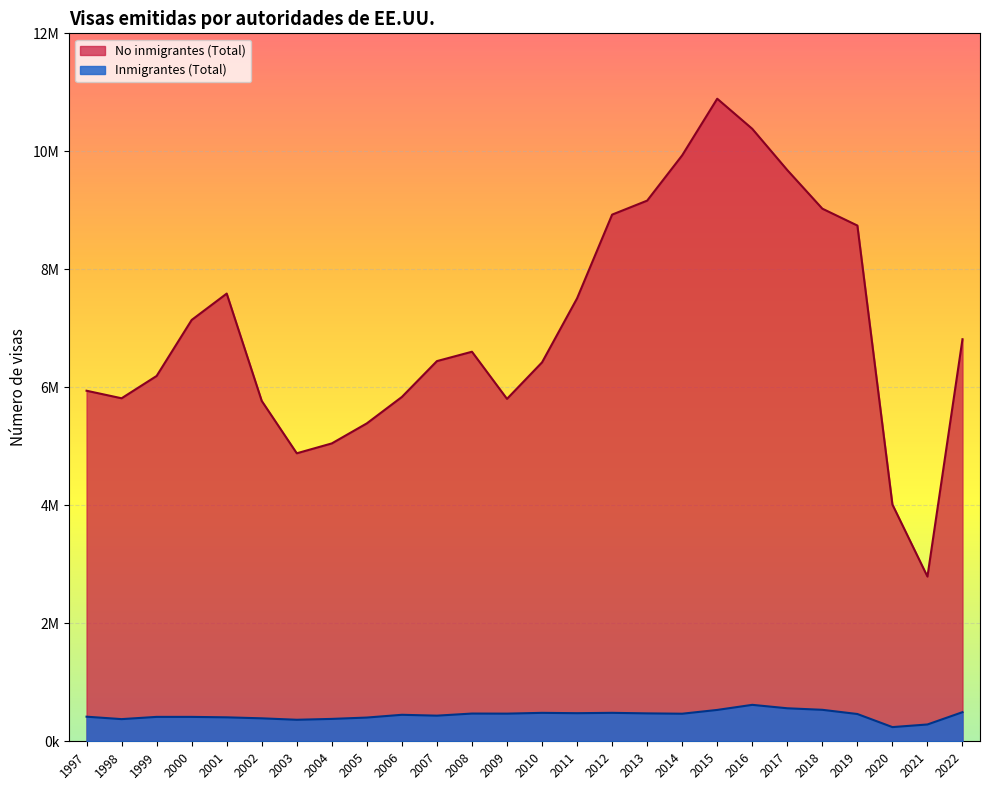

List the labels in order of Inmigrantes (Total) value, smallest first.

2020, 2021, 2003, 1998, 2004, 2002, 2005, 2001, 2000, 1999, 1997, 2007, 2006, 2019, 2014, 2009, 2008, 2013, 2011, 2010, 2012, 2022, 2015, 2018, 2017, 2016